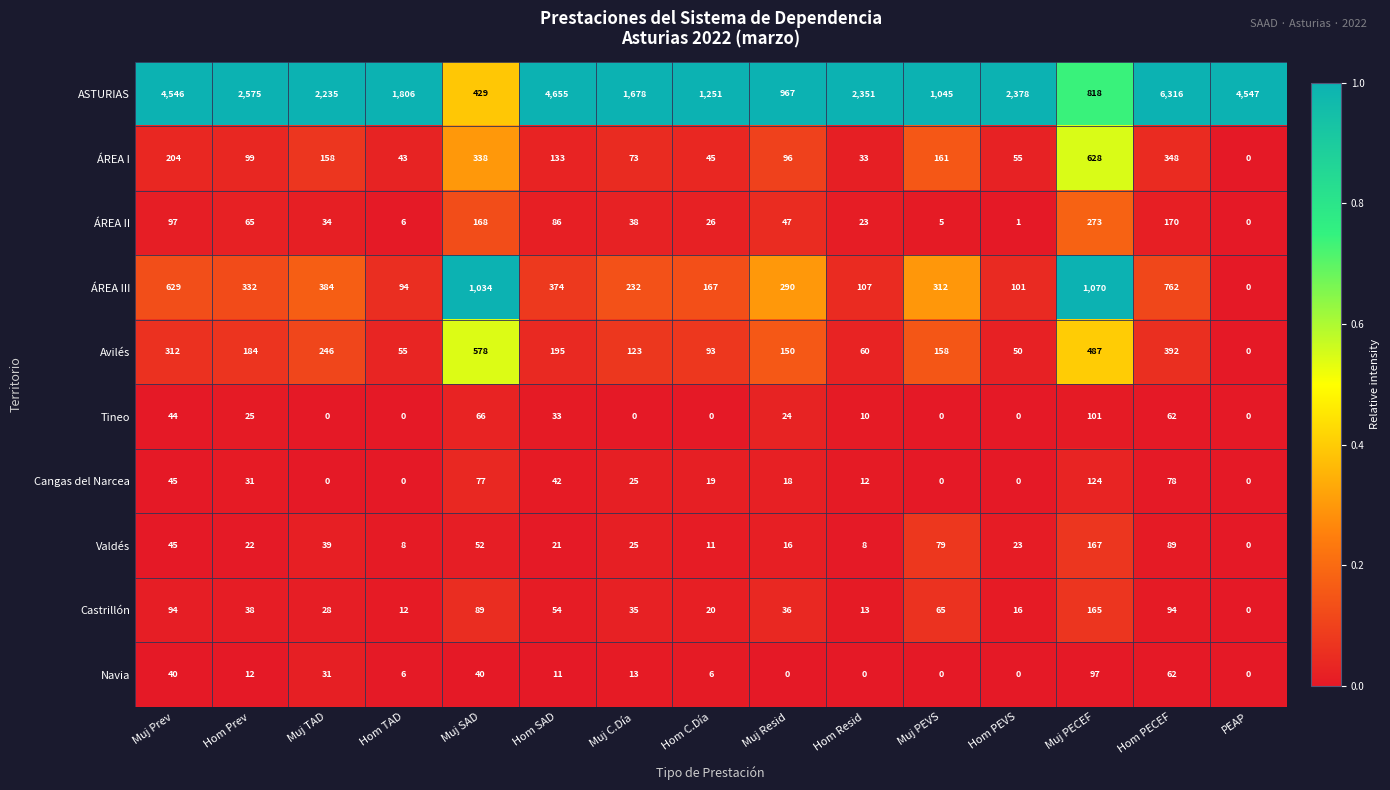

At Muj PECEF, list the series in order from smallest to largest.

Navia, Tineo, Cangas del Narcea, Castrillón, Valdés, ÁREA II, Avilés, ÁREA I, ASTURIAS, ÁREA III